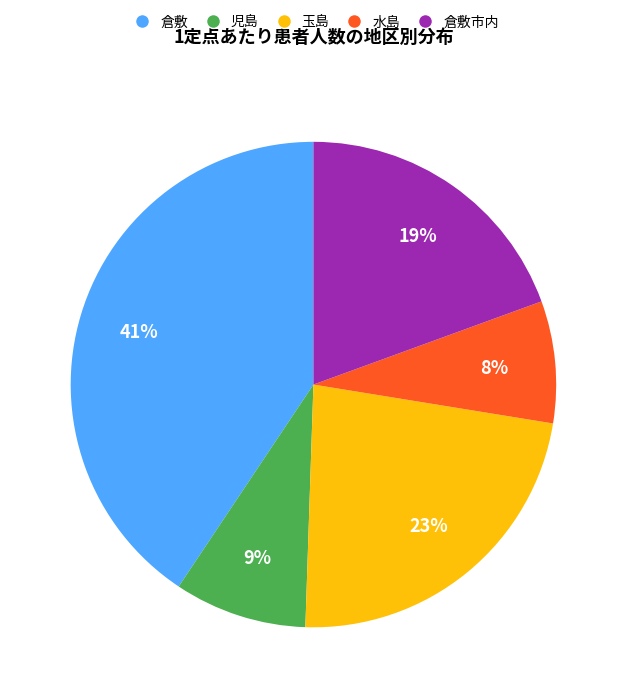

To the nearest percent, what is the average slice percentage?

20%